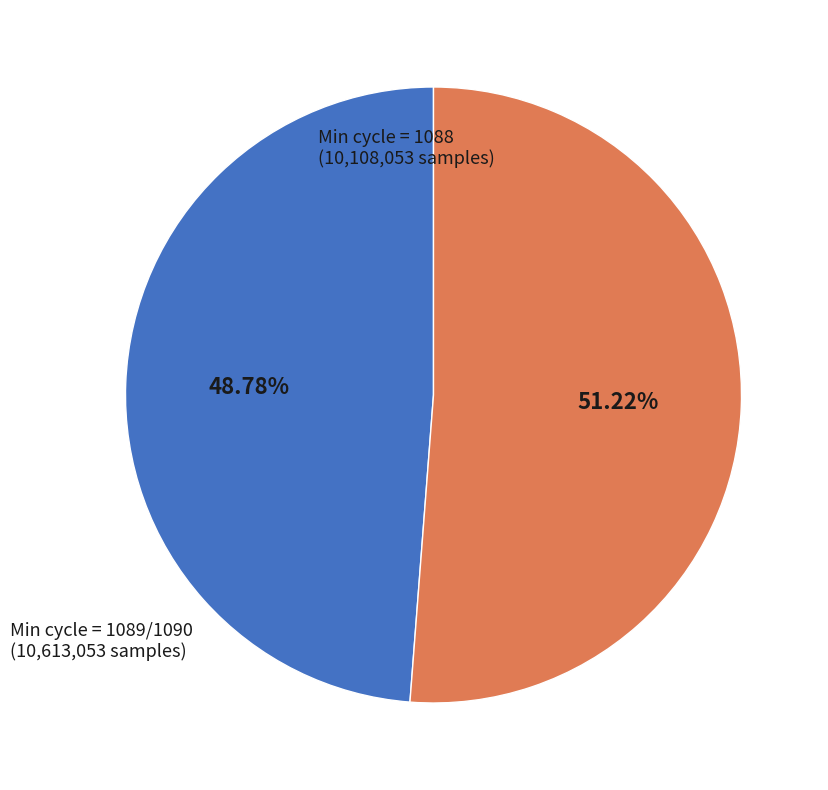

How many segments does this pie chart have?

2